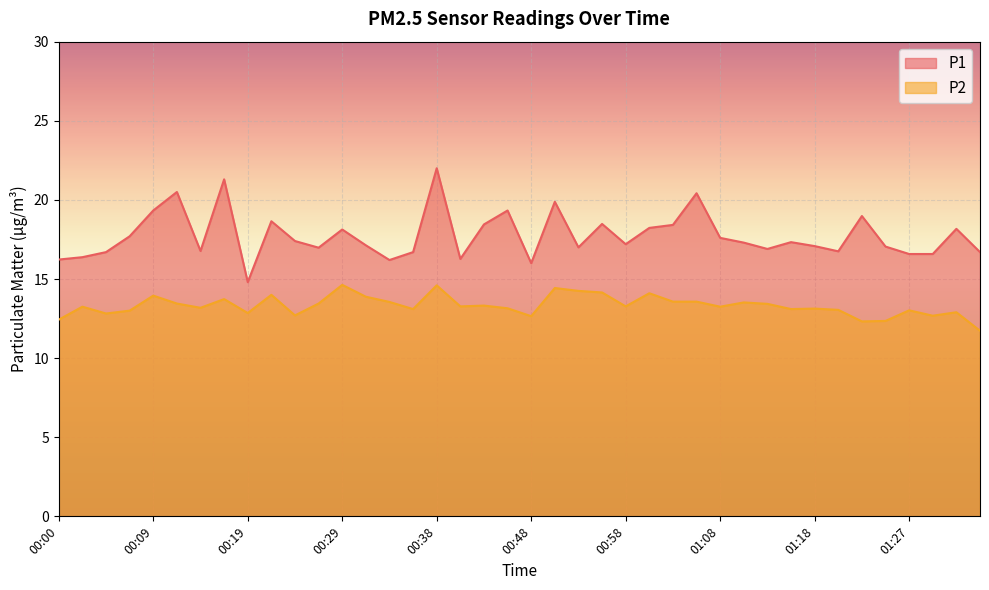

What position from the right is 01:25?

5